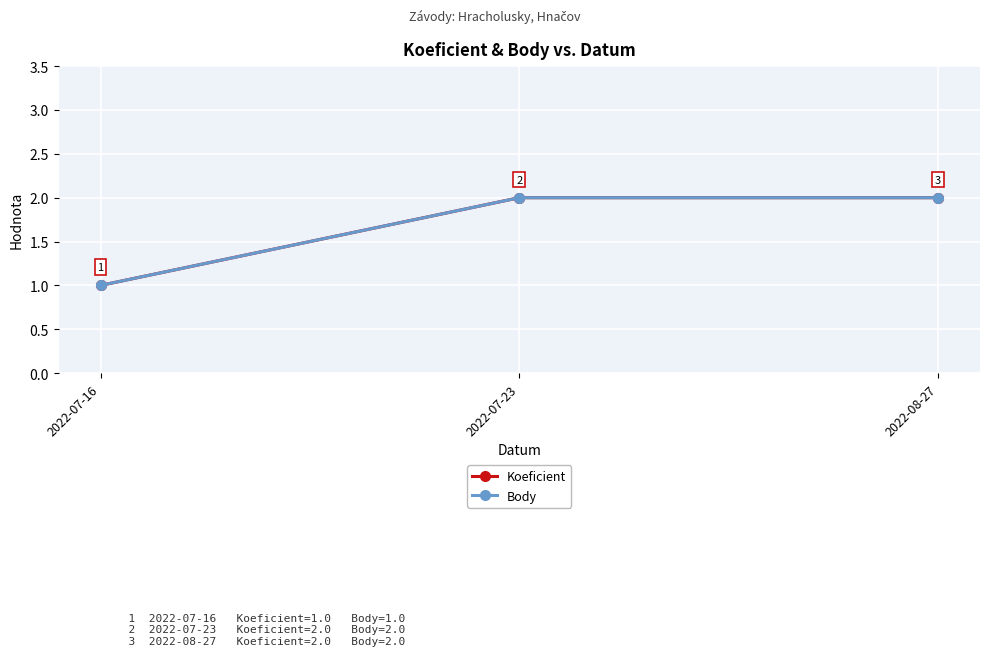

Does the chart have visible grid lines?

Yes